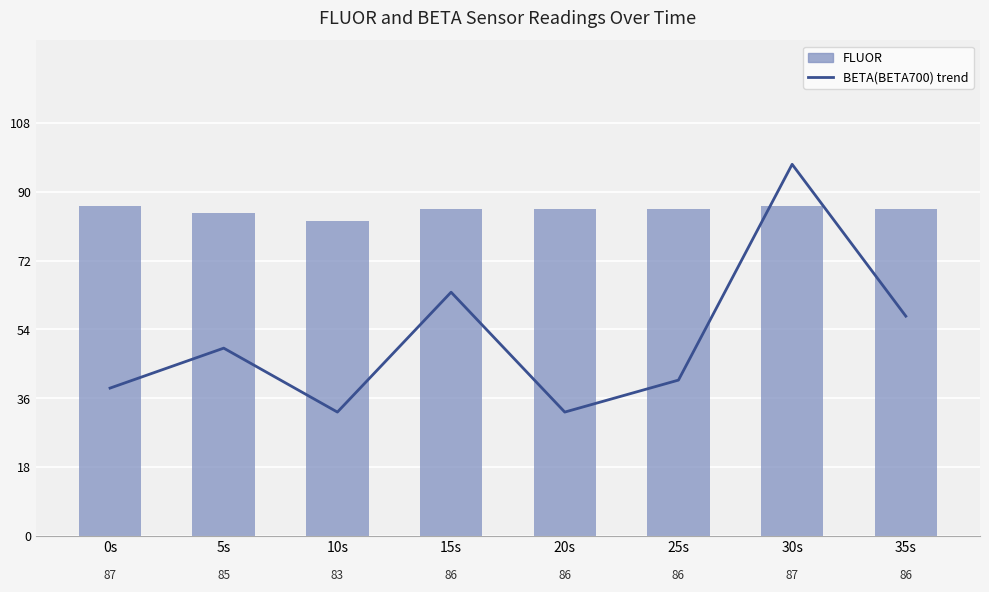

What is the difference between the BETA(BETA700) trend values at 10s and 30s?

65.2